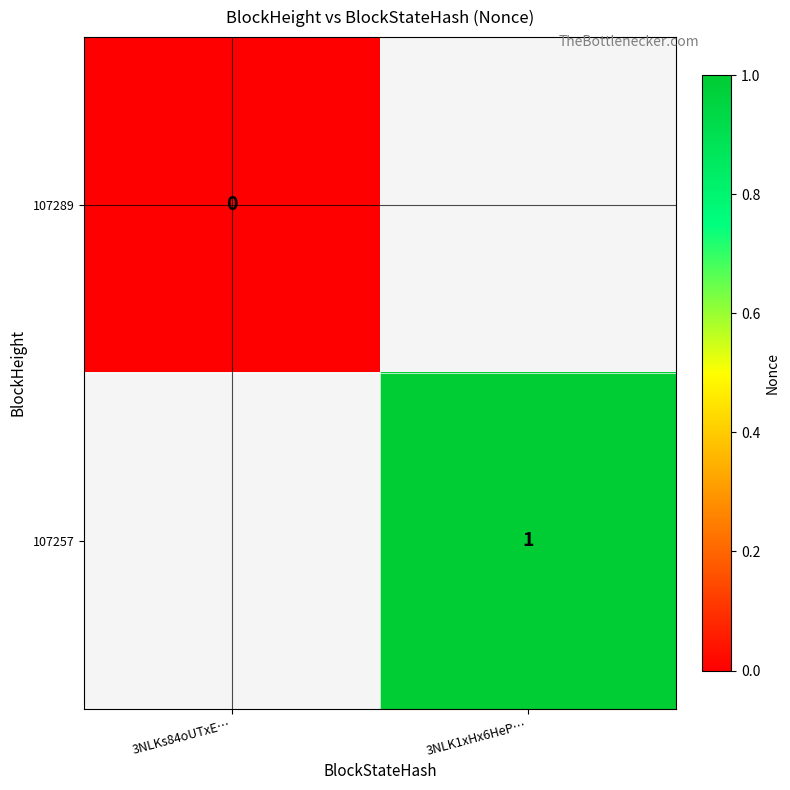

True or false: 107257 has a value of 1 at 3NLK1xHx6HeP….

True